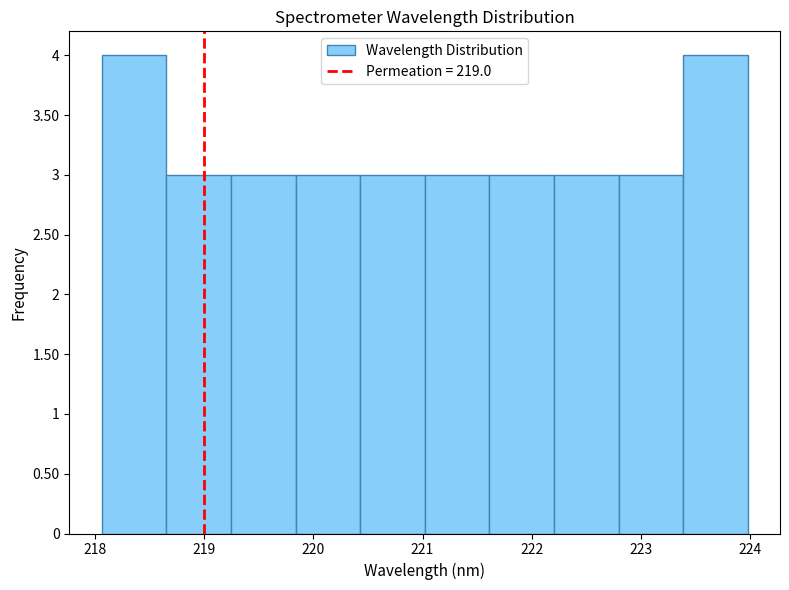

How tall is the bar that spans 220.4 to 221.0 on the x-axis? Neither the bar edges nor the heights are printed on the chart, so give them approximately, as read against the axes.

3